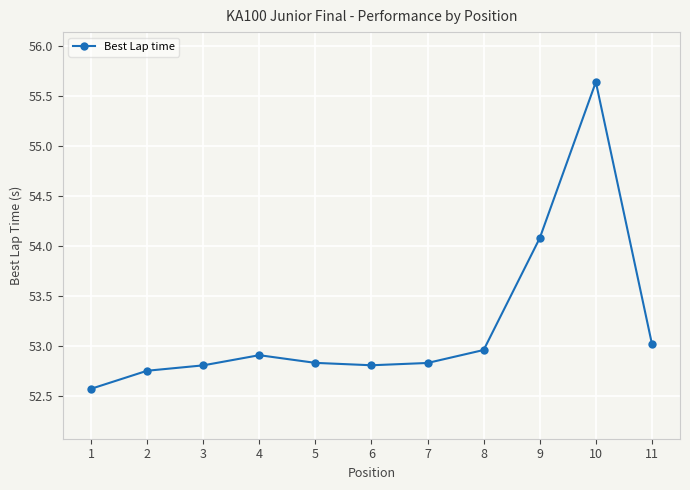

What is the average value?

53.2